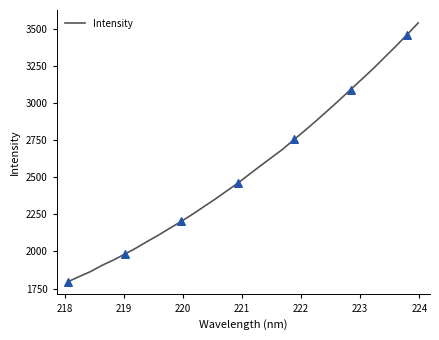

What is the greatest value displayed?

3540.1